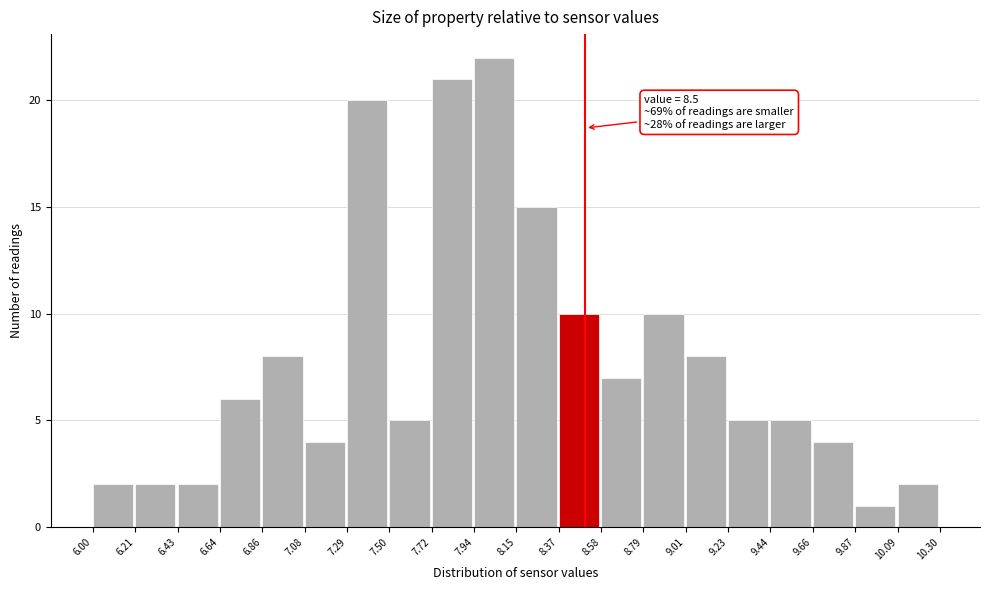

Over which range of the x-axis is the bar tallest?

7.94 to 8.15